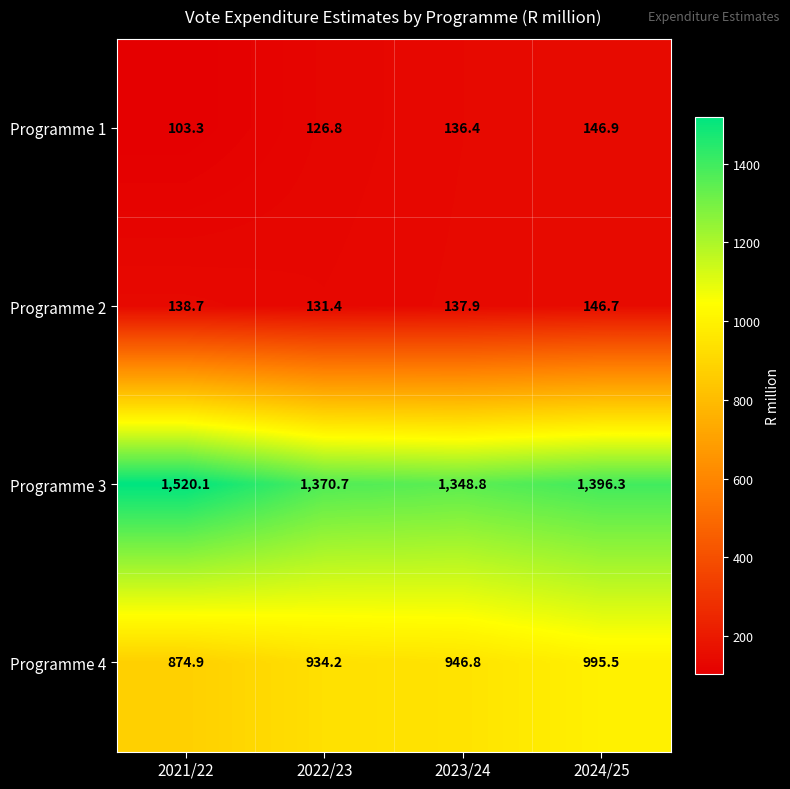

At which category is the sum across all series the highest?

2024/25